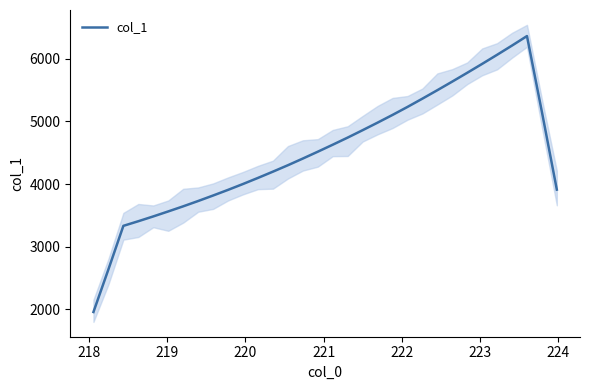

Reading left to right, list all the values displayed in this chart.

1955.1	2636.1	3331.9	3405.7	3482.6	3562.4	3643.9	3729.0	3816.9	3907.1	4000.9	4098.1	4198.0	4300.7	4407.4	4516.8	4628.5	4742.3	4860.6	4981.0	5104.3	5232.0	5364.5	5499.5	5637.2	5777.4	5919.9	6065.0	6212.9	6364.1	5151.9	3910.3